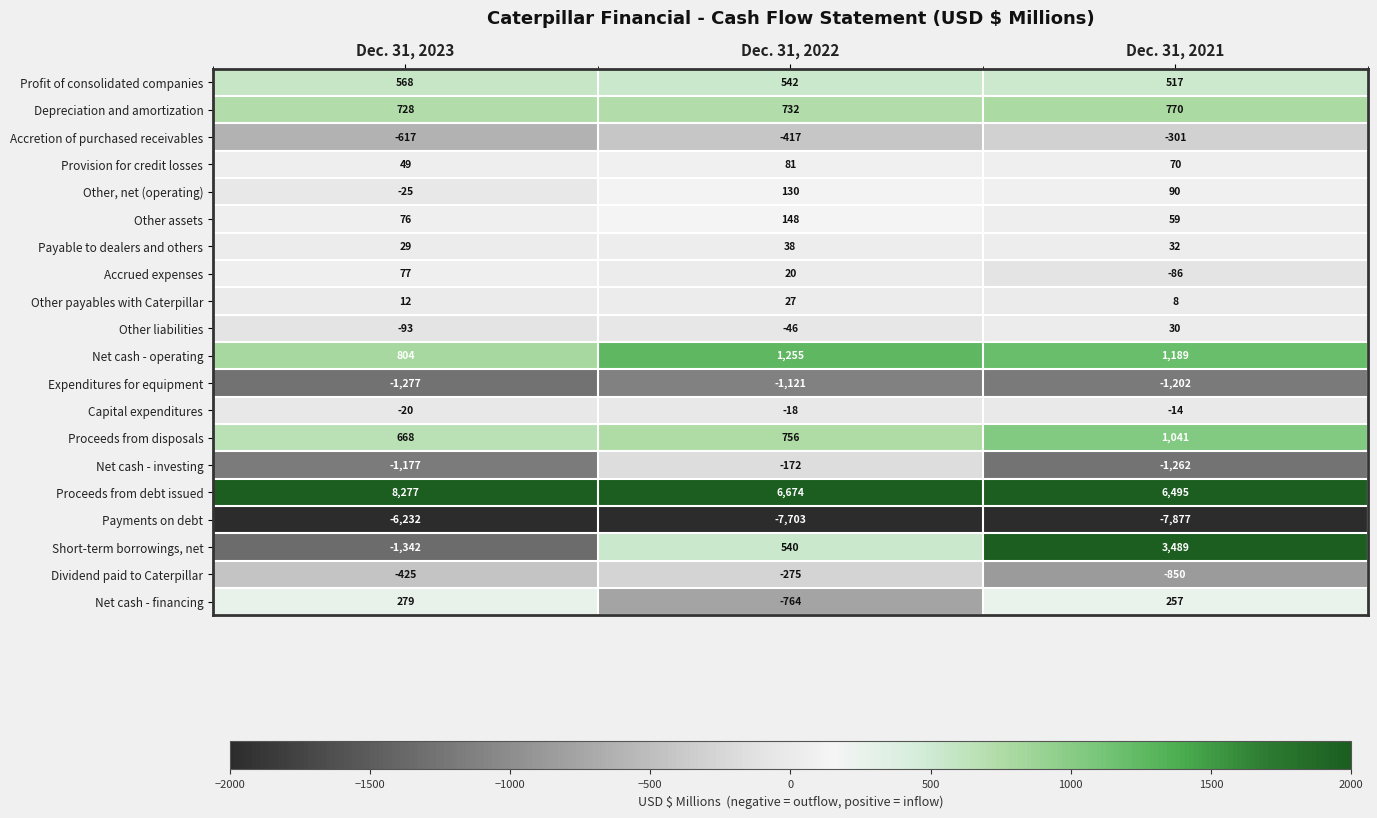

At how many categories does at least one series exceed 7397?

1